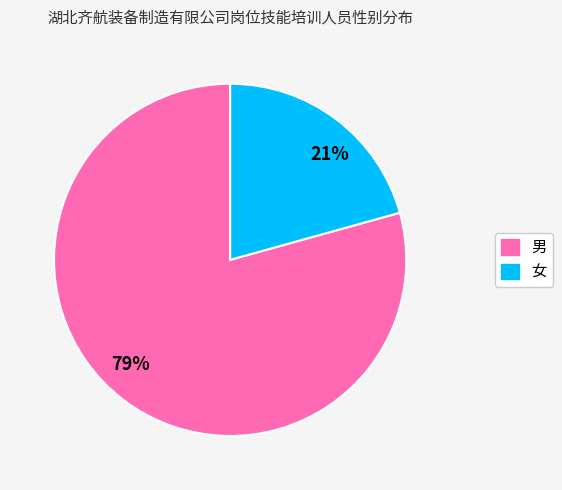

Rank the categories by value from lowest to highest.

21%, 79%